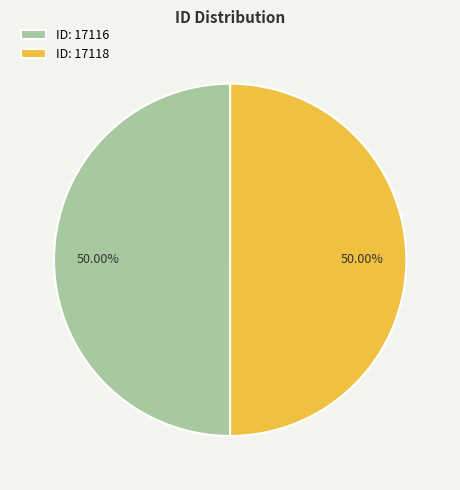

Combined, do ID: 17118 and ID: 17116 account for over 50%?

Yes